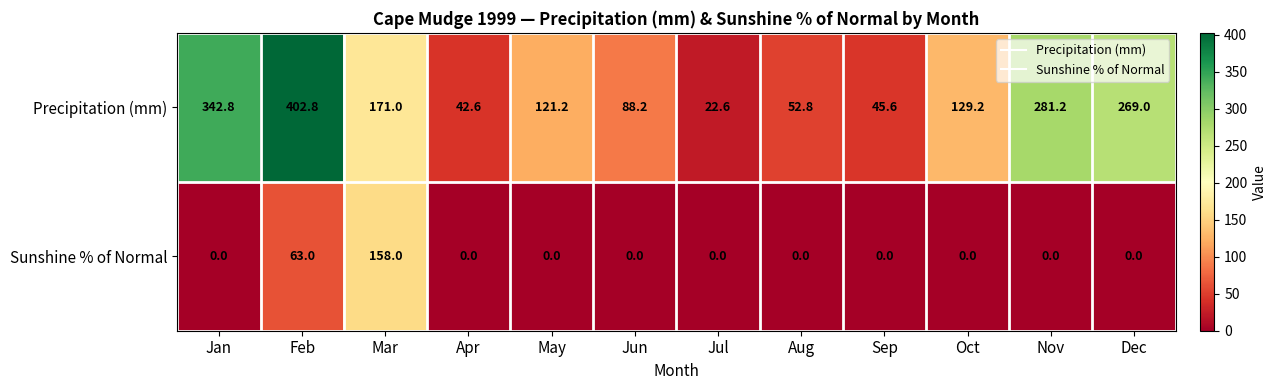

How many data points in Precipitation (mm) are above 129?

6